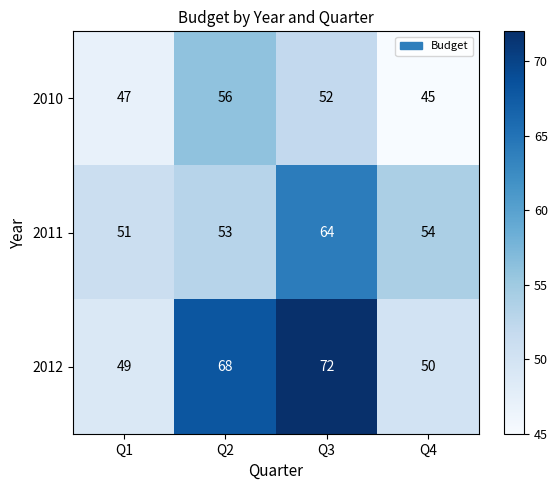

What is the difference between the maximum and minimum values in the 2010 series?

11